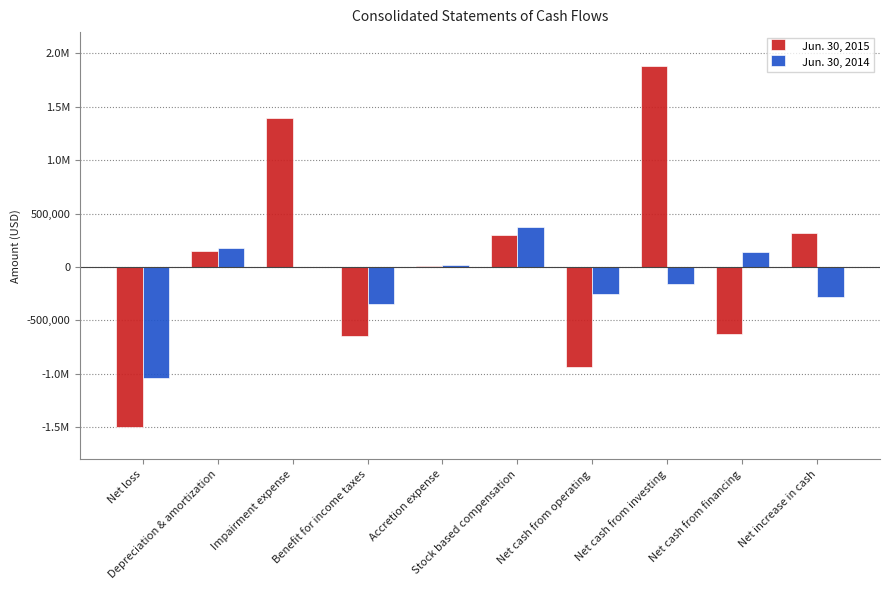

Reading left to right, list all the values displayed in this chart.

Jun. 30, 2015: -1497987	147798	1395224	-648800	13045	300284	-936907	1880114	-628745	314462
Jun. 30, 2014: -1038262	178231	0	-343900	19840	370688	-255877	-163940	139251	-280566